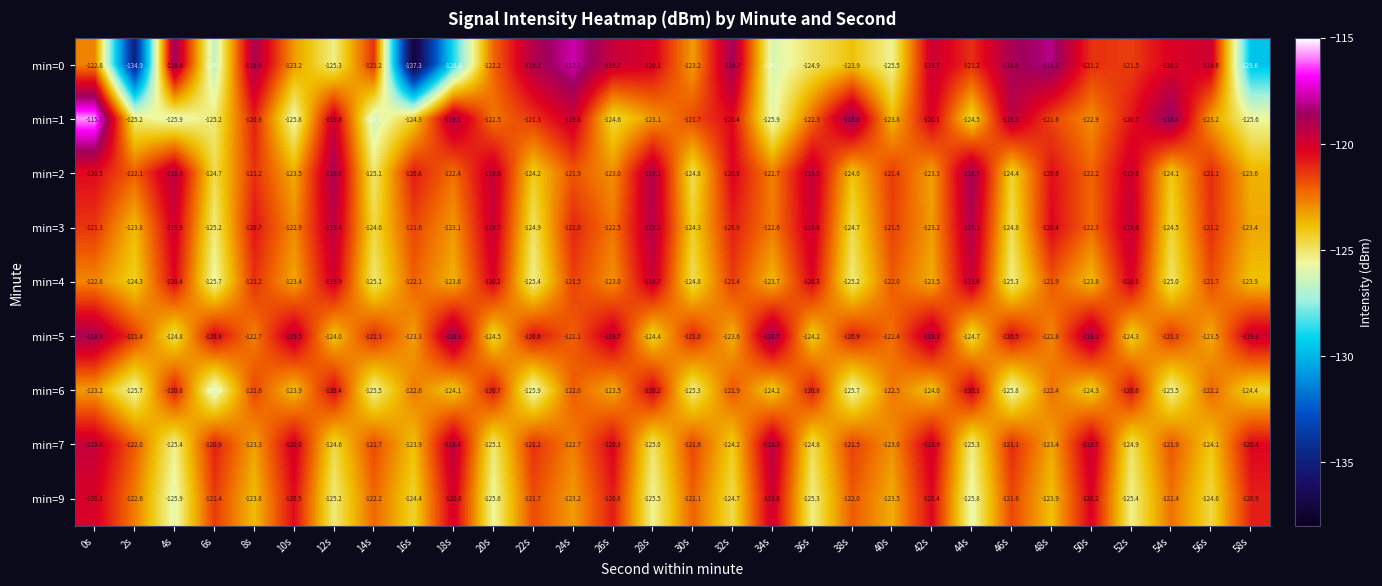

What is the difference between the highest and lowest values at 32s?

6.0